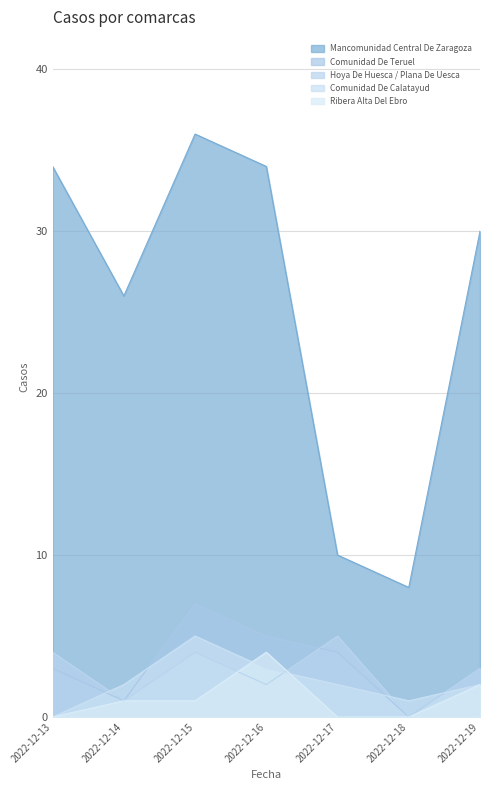

Reading left to right, extract all data points from this chart.

Mancomunidad Central De Zaragoza: 34	26	36	34	10	8	30
Comunidad De Teruel: 3	1	7	5	4	0	3
Hoya De Huesca / Plana De Uesca: 4	1	4	2	5	0	3
Comunidad De Calatayud: 0	2	5	3	2	1	2
Ribera Alta Del Ebro: 0	1	1	4	0	0	2